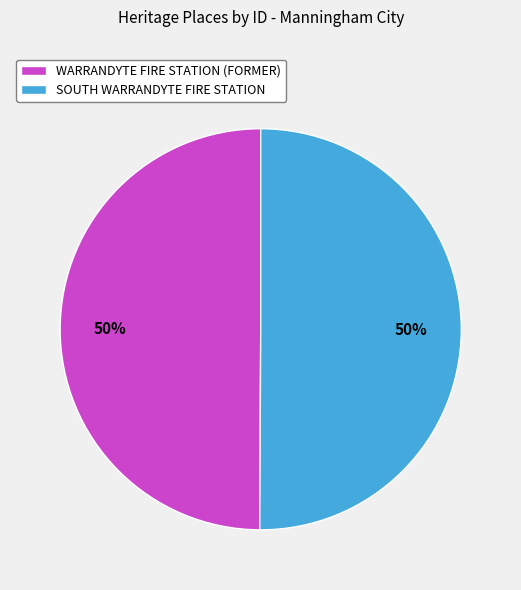

Is it true that WARRANDYTE FIRE STATION (FORMER) is 39% of the pie?

False